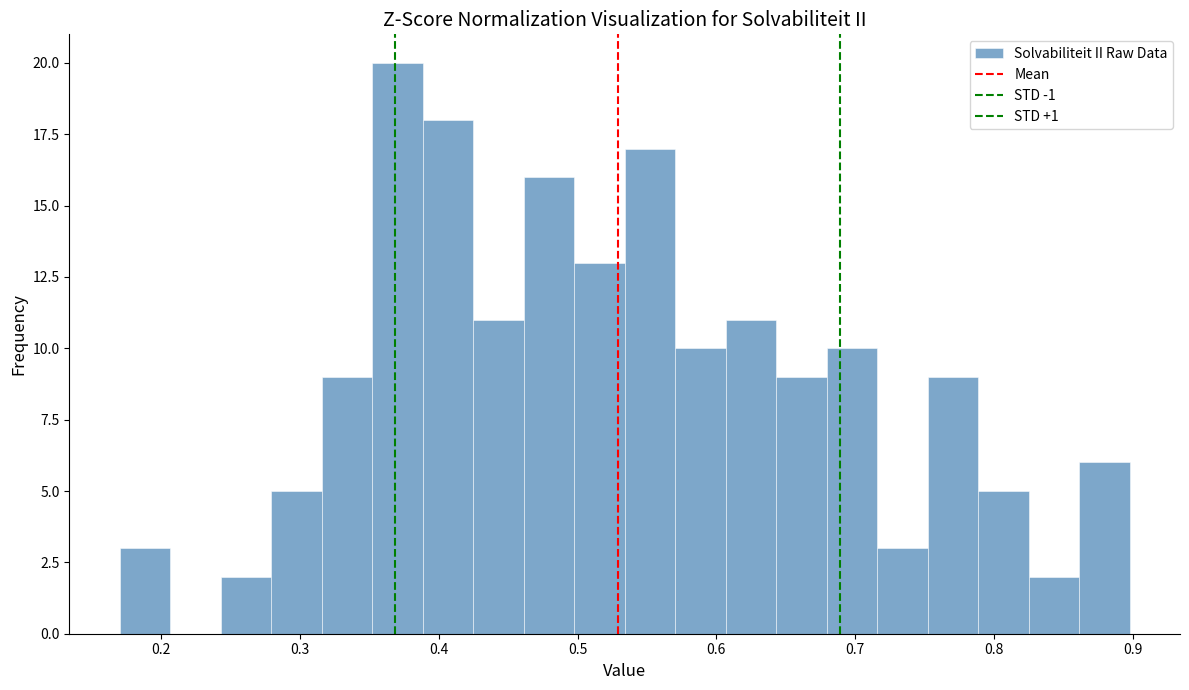

Around what value on the x-axis is the tallest bar? Give the approximate position of its centre, as read against the axis.

0.37